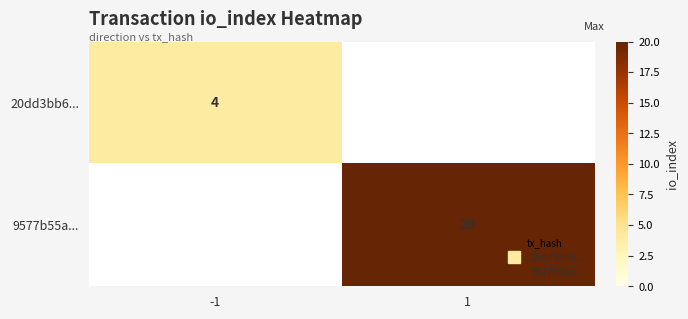

At which category does the chart reach its minimum across all series?

-1